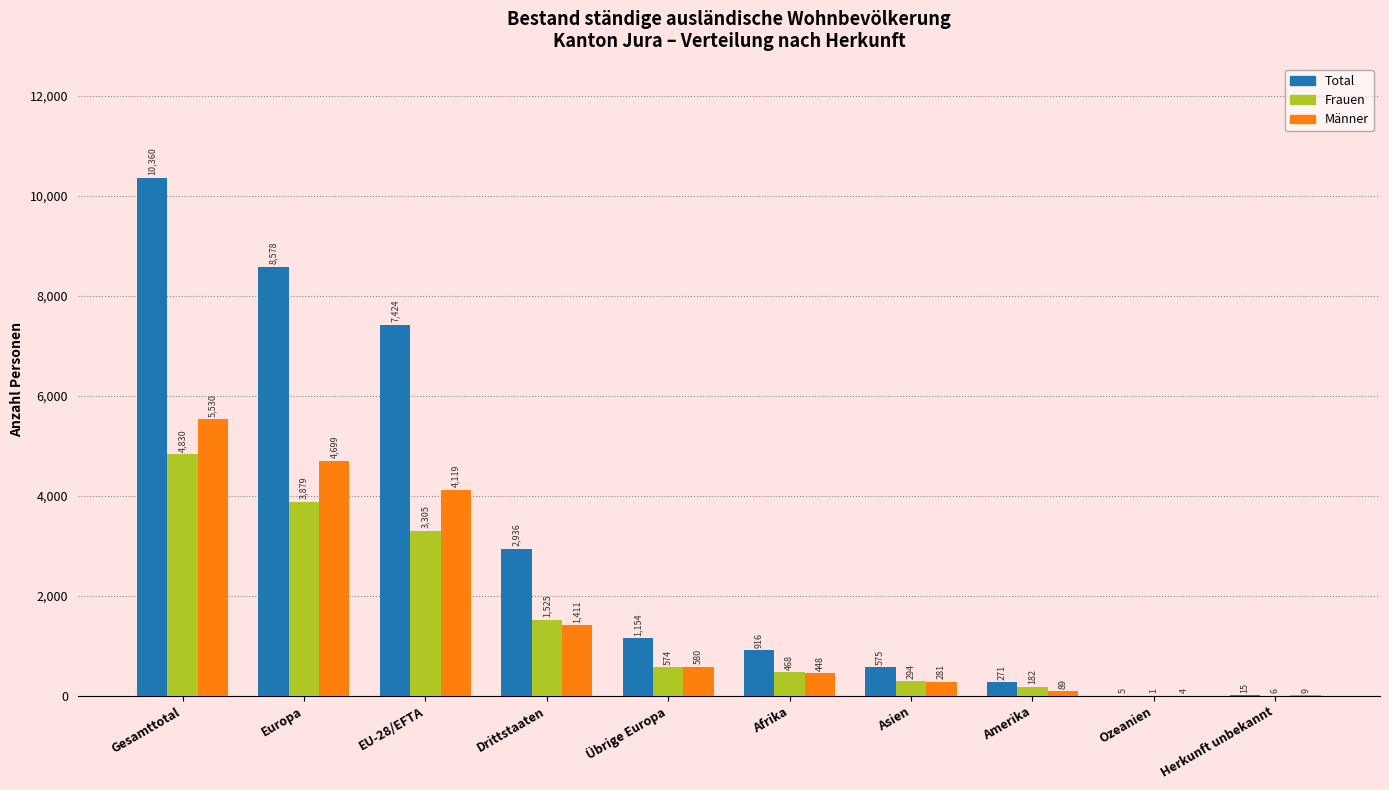

Reading left to right, transcribe all the data shown in this chart.

Total: Gesamttotal=10360	Europa=8578	EU-28/EFTA=7424	Drittstaaten=2936	Übrige Europa=1154	Afrika=916	Asien=575	Amerika=271	Ozeanien=5	Herkunft unbekannt=15
Frauen: Gesamttotal=4830	Europa=3879	EU-28/EFTA=3305	Drittstaaten=1525	Übrige Europa=574	Afrika=468	Asien=294	Amerika=182	Ozeanien=1	Herkunft unbekannt=6
Männer: Gesamttotal=5530	Europa=4699	EU-28/EFTA=4119	Drittstaaten=1411	Übrige Europa=580	Afrika=448	Asien=281	Amerika=89	Ozeanien=4	Herkunft unbekannt=9